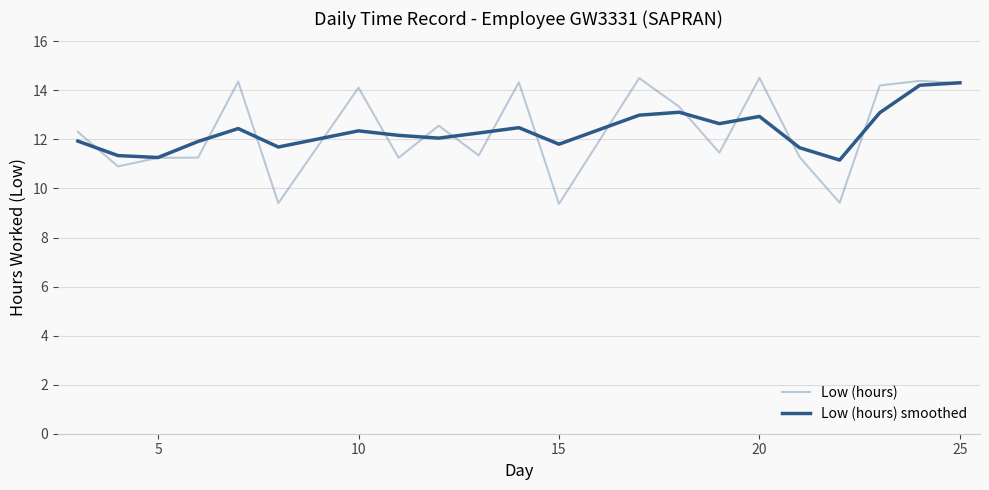

At how many categories does at least one series exceed 10?

21